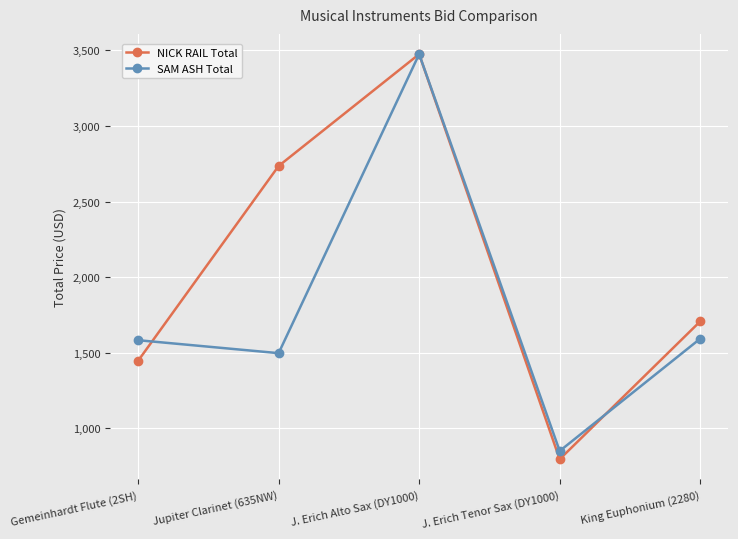

What are all the series names shown in the legend?

NICK RAIL Total, SAM ASH Total